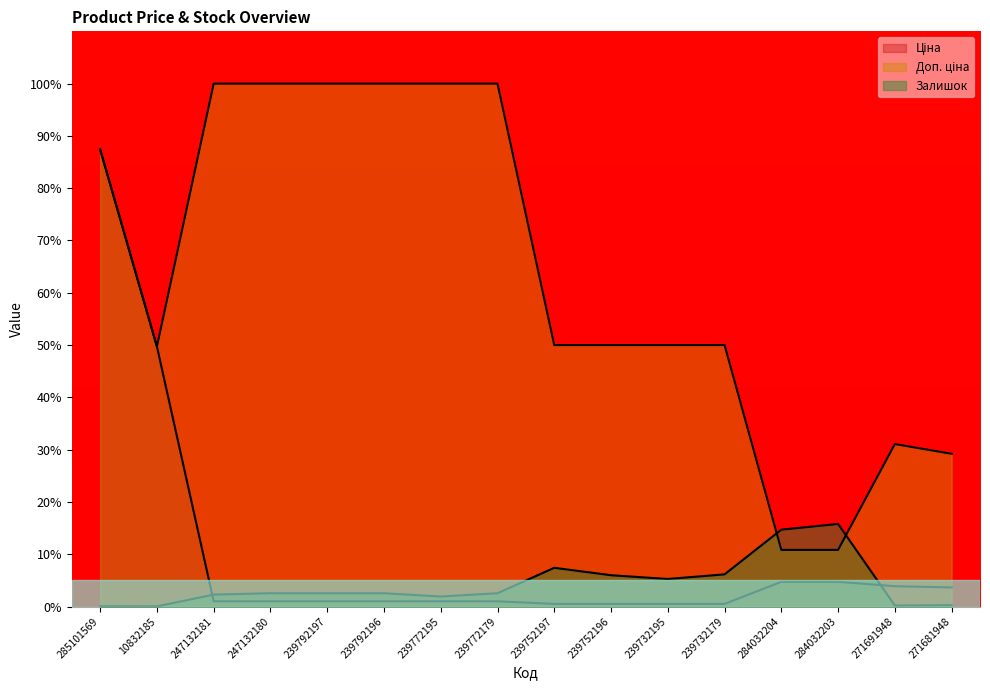

What is the sum of all Ціна values?

162.1